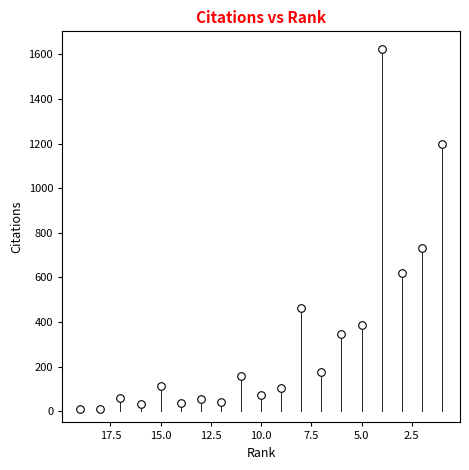

What Y value in the scatter plot is closest to 815?

731